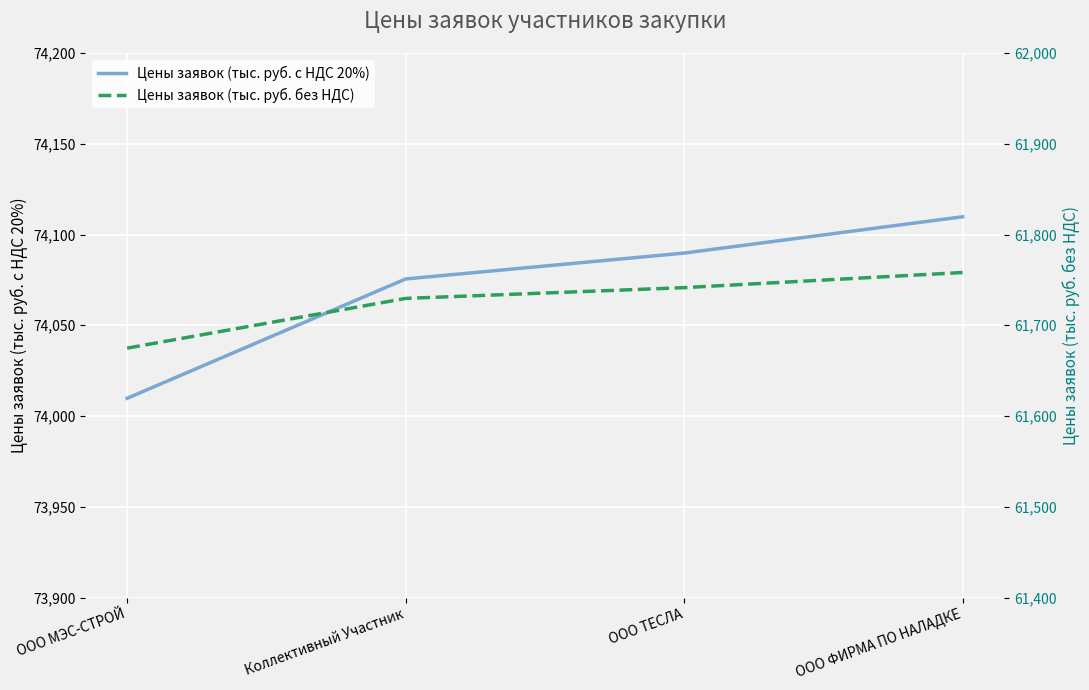

What are all the series names shown in the legend?

Цены заявок (тыс. руб. с НДС 20%), Цены заявок (тыс. руб. без НДС)